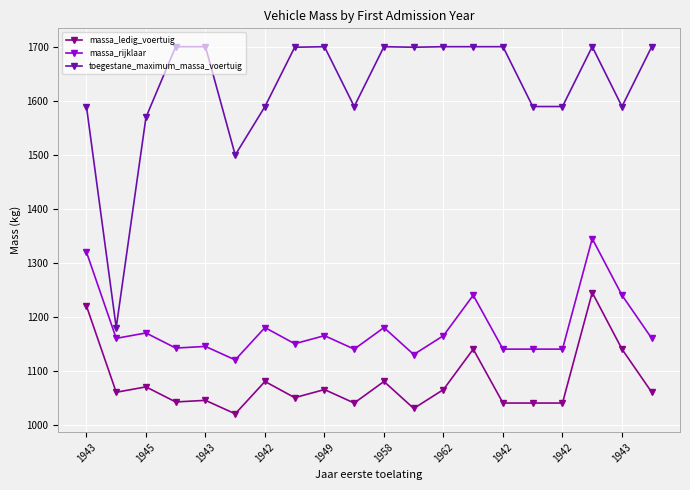

List the series in order of their overall mean, lowest first.

massa_ledig_voertuig, massa_rijklaar, toegestane_maximum_massa_voertuig